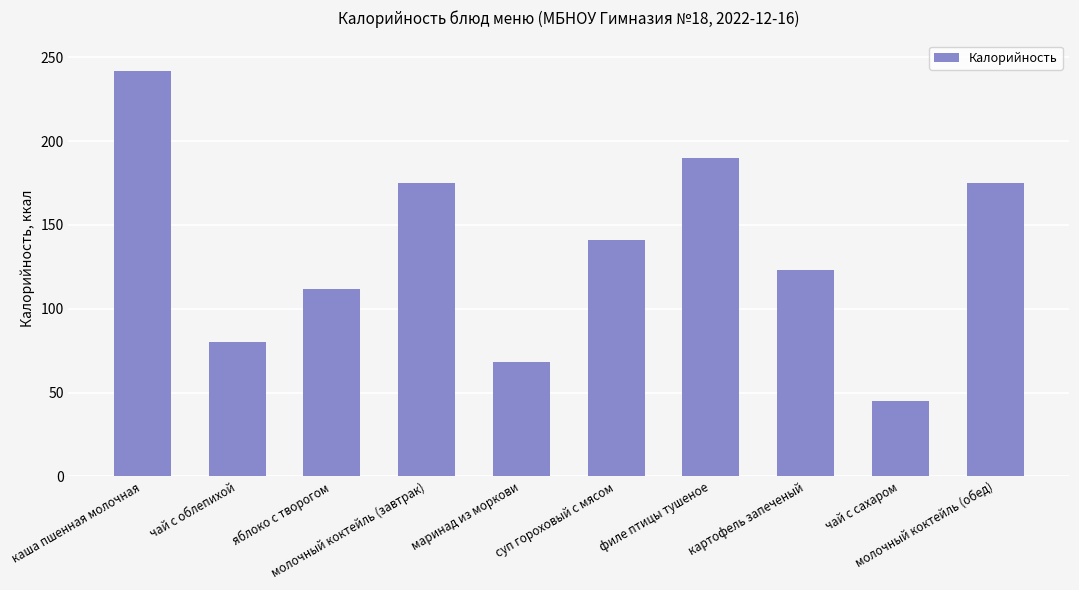

How many values are below 141?

5